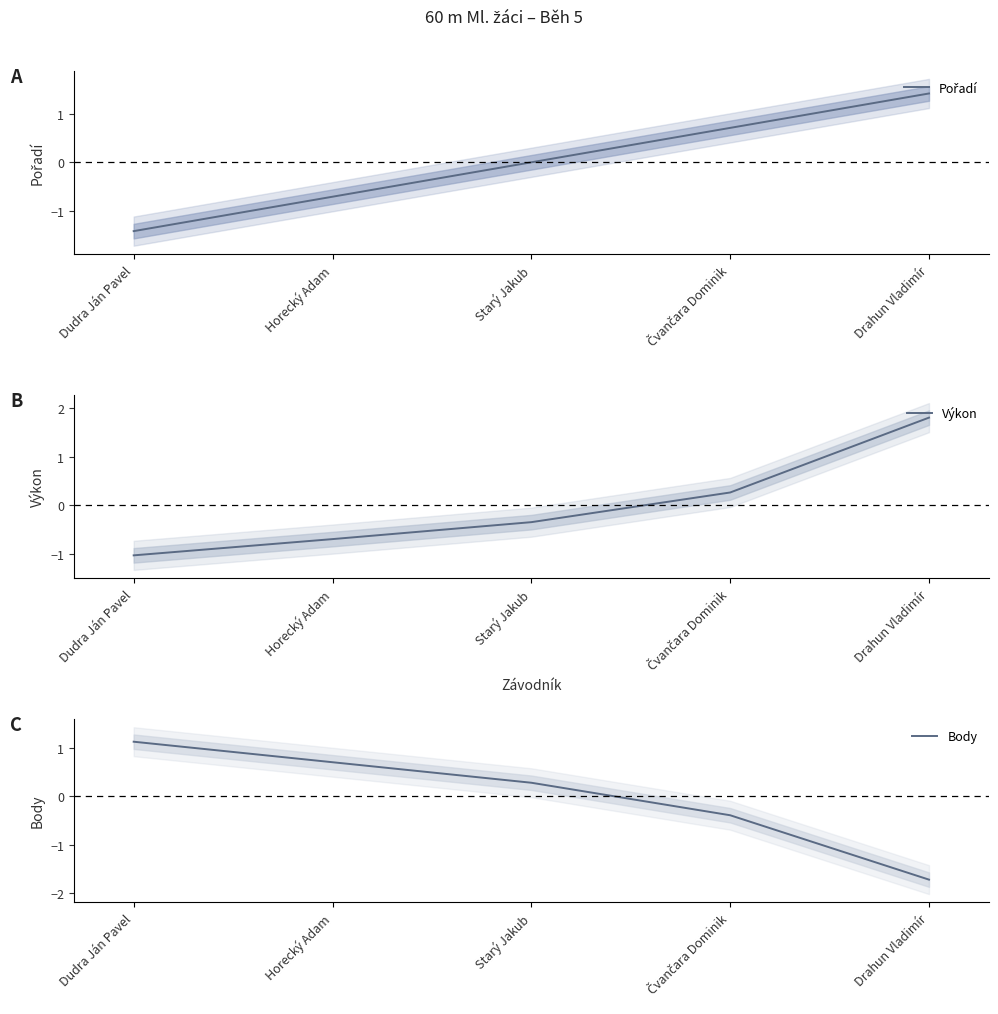

Which series has the largest total across all categories?

Pořadí